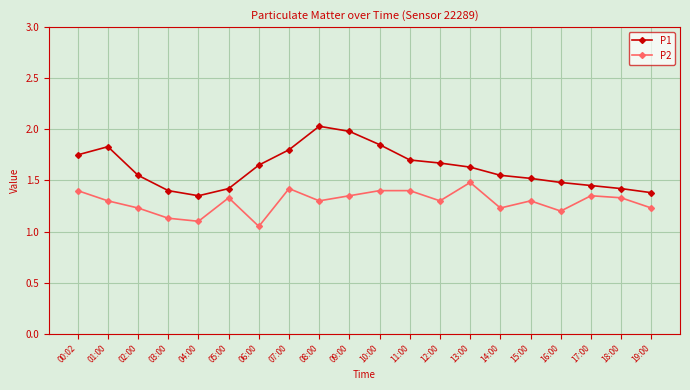

Which category has the highest value in the P1 series?

08:00